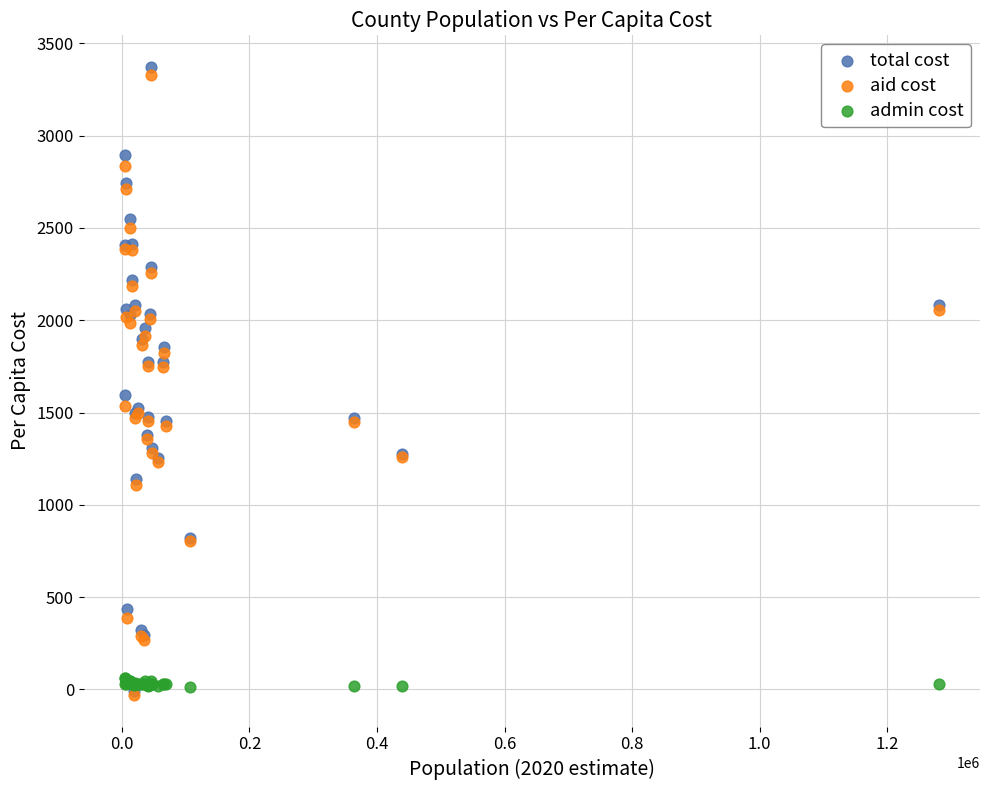

In the aid cost series, what Y value is closest to 1649?

1749.3